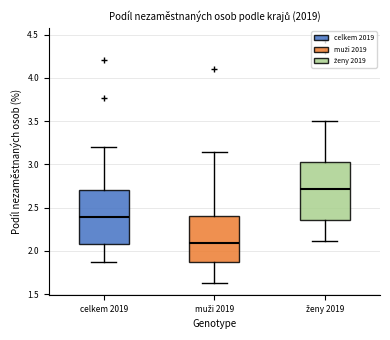

Which box's median line is the highest?

ženy 2019